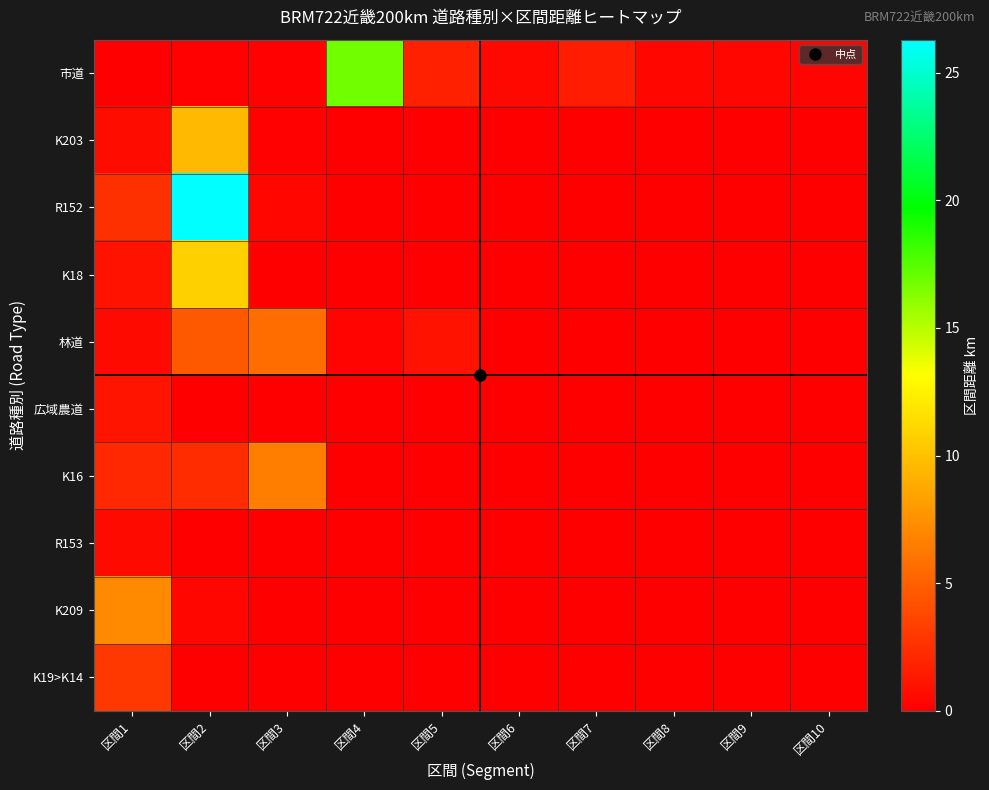

At which category is the sum across all series the highest?

区間2